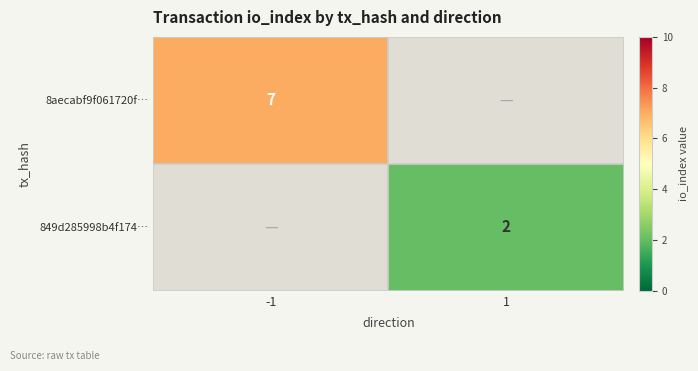

The value of 849d285998b4f174… at 1 is 2. True or false?

True